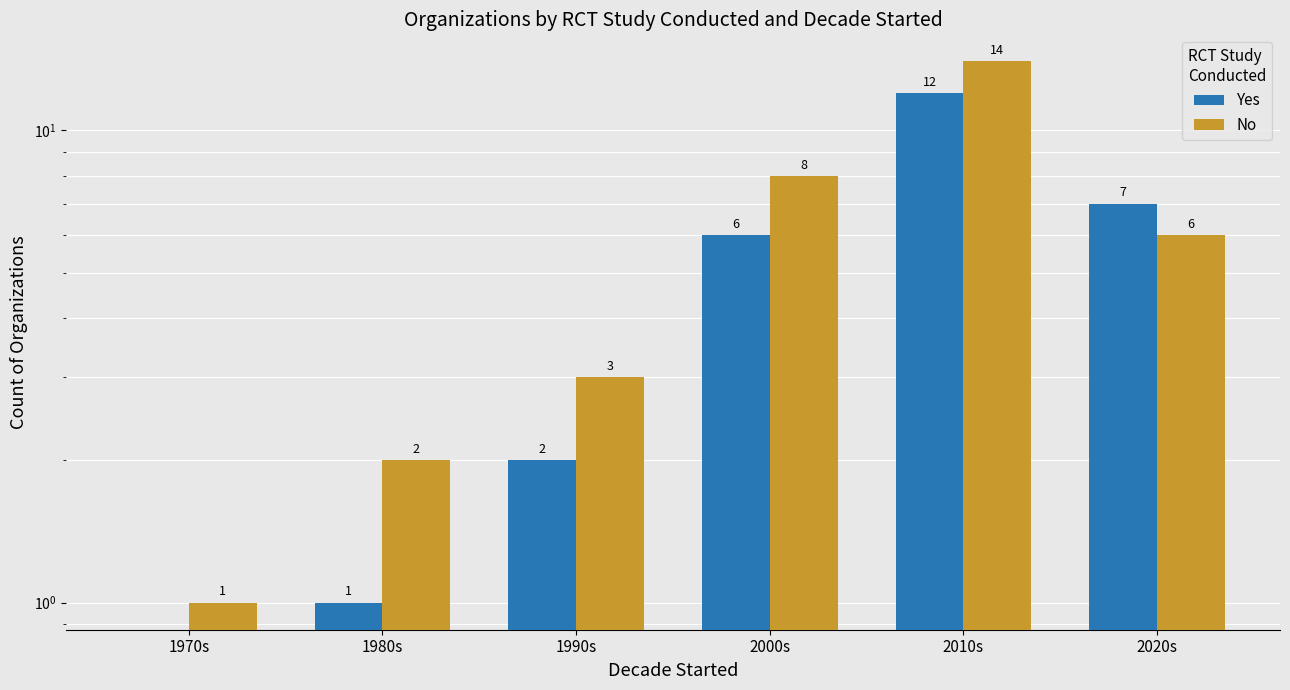

What is the highest value of the Yes series?

12